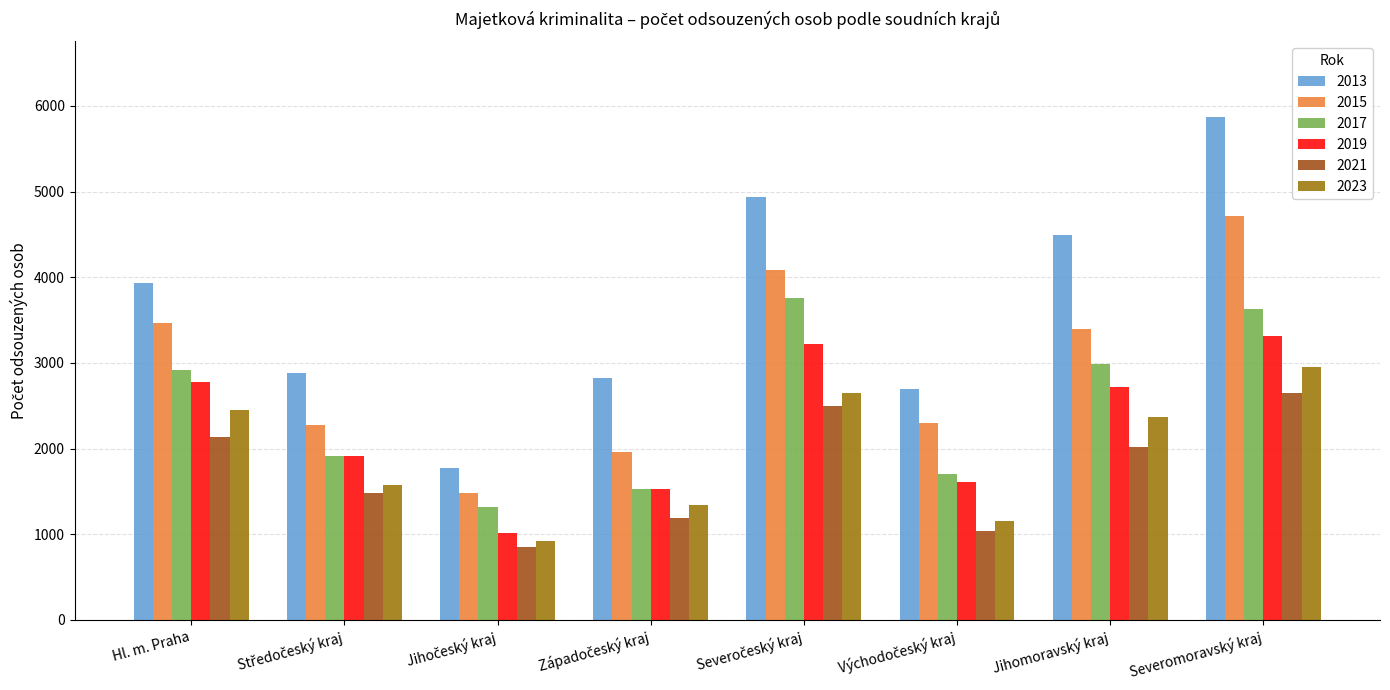

What is the sum of all 2019 values?

18101